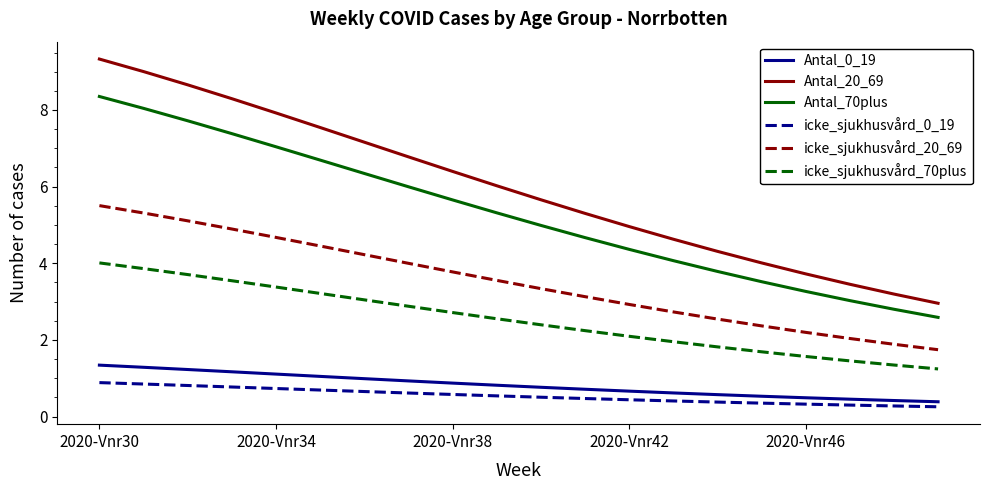

List the series in order of their peak value, highest first.

Antal_20_69, Antal_70plus, icke_sjukhusvård_20_69, icke_sjukhusvård_70plus, Antal_0_19, icke_sjukhusvård_0_19